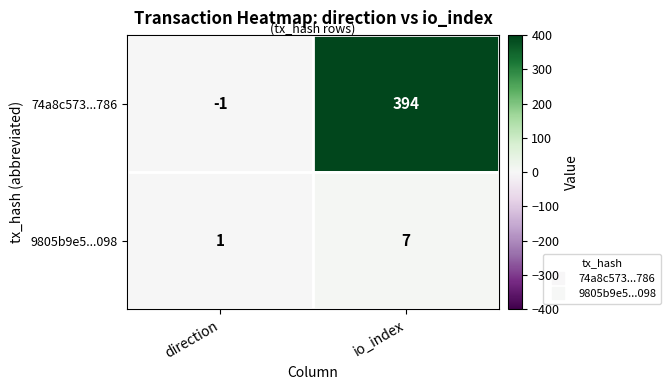

Rank the series at direction from highest to lowest value.

9805b9e5...098, 74a8c573...786